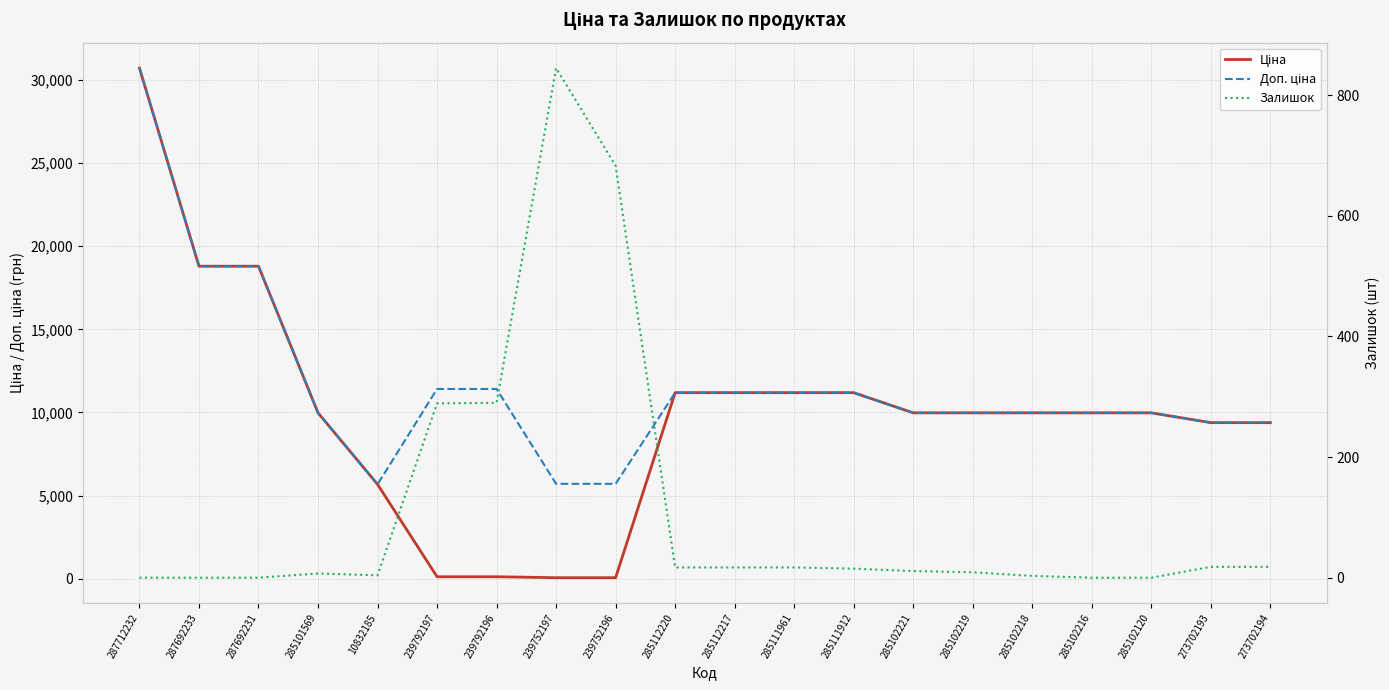

What is the difference between the maximum and minimum values in the Доп. ціна series?

25043.3